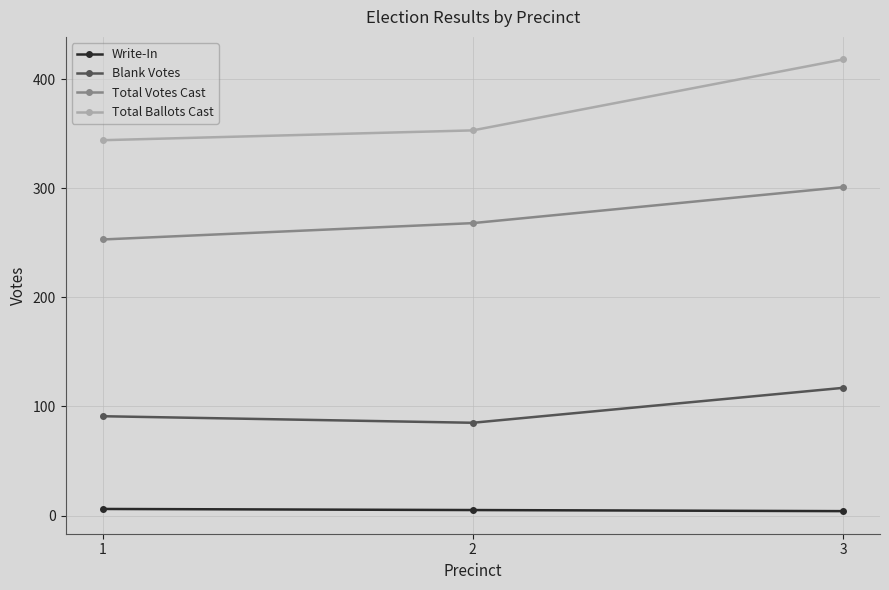

At which label is Total Votes Cast closest to 277?

2